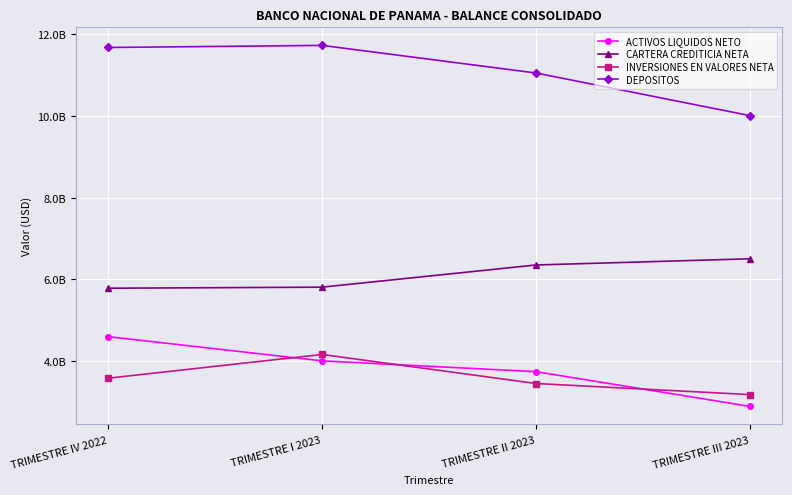

Rank the series by their maximum value, from lowest to highest.

INVERSIONES EN VALORES NETA, ACTIVOS LIQUIDOS NETO, CARTERA CREDITICIA NETA, DEPOSITOS